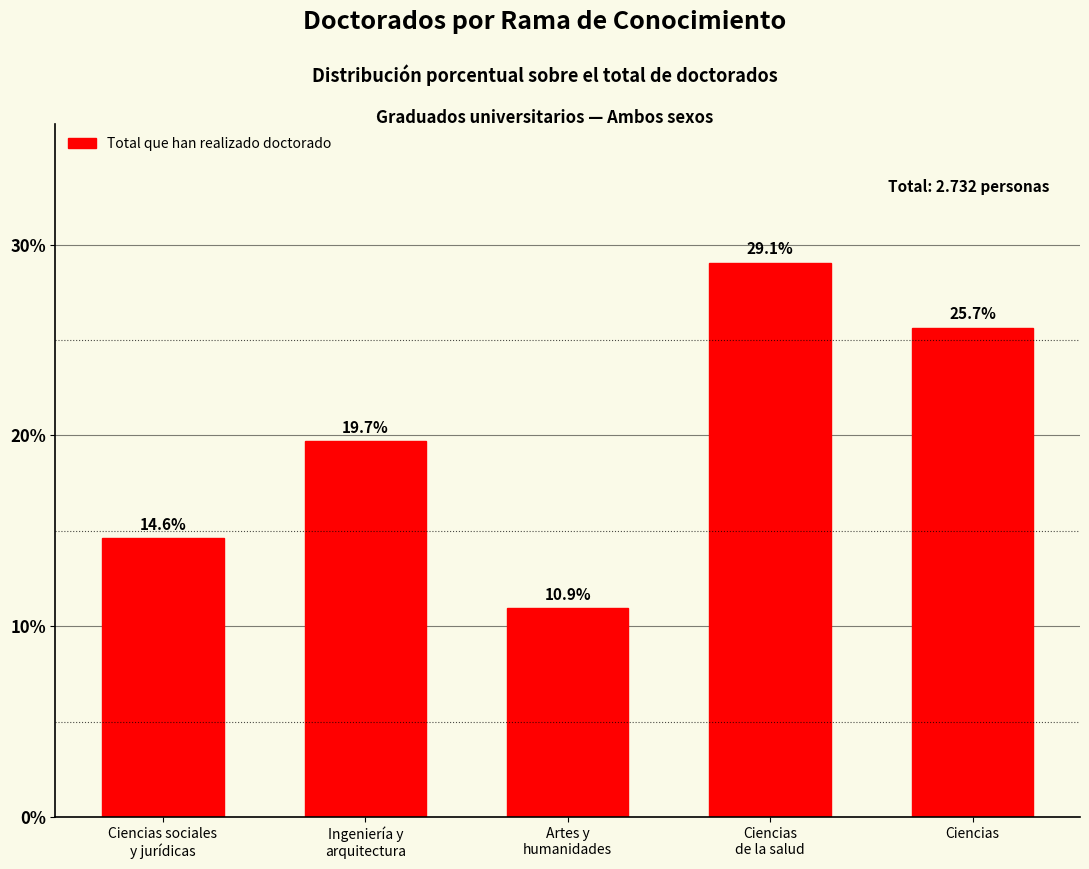

Reading right to left, list all the values displayed in this chart.

25.7	29.1	10.9	19.7	14.6